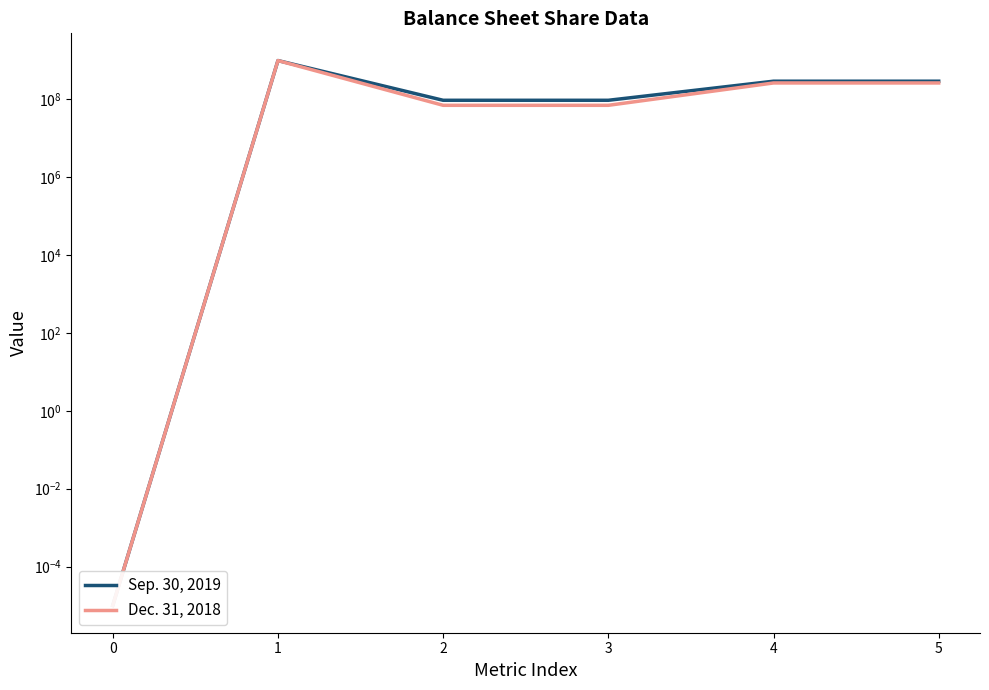

What are all the series names shown in the legend?

Sep. 30, 2019, Dec. 31, 2018